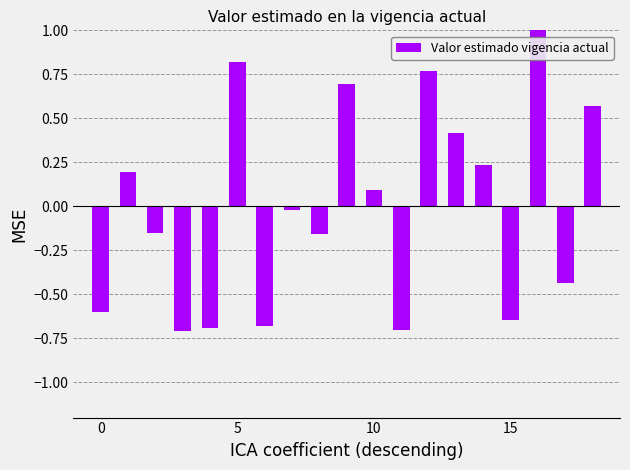

What is the value of the 12th bar from the left?

-0.7